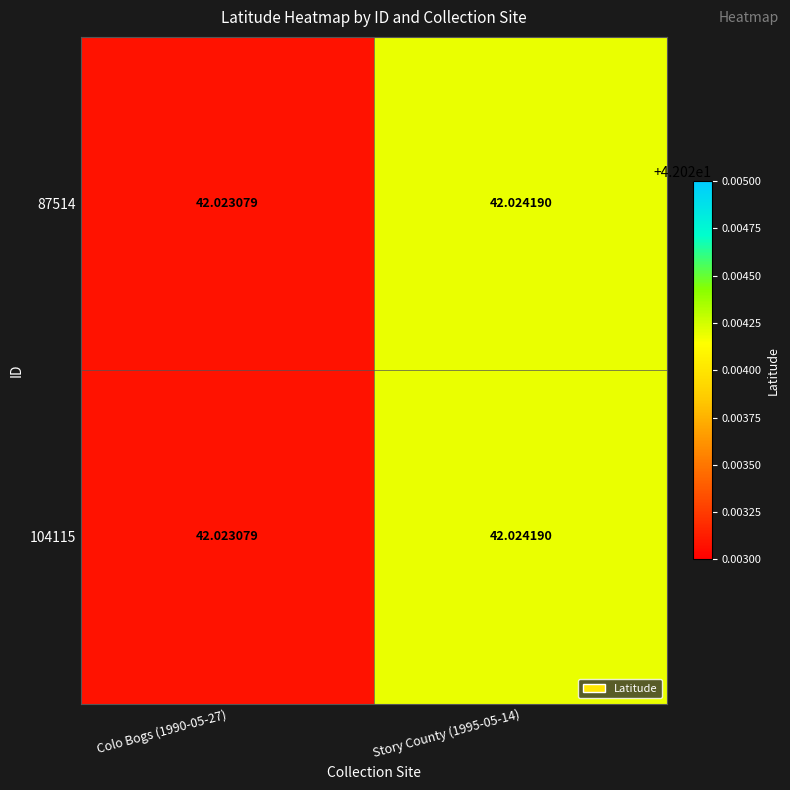

Count the number of data series in this chart.

2